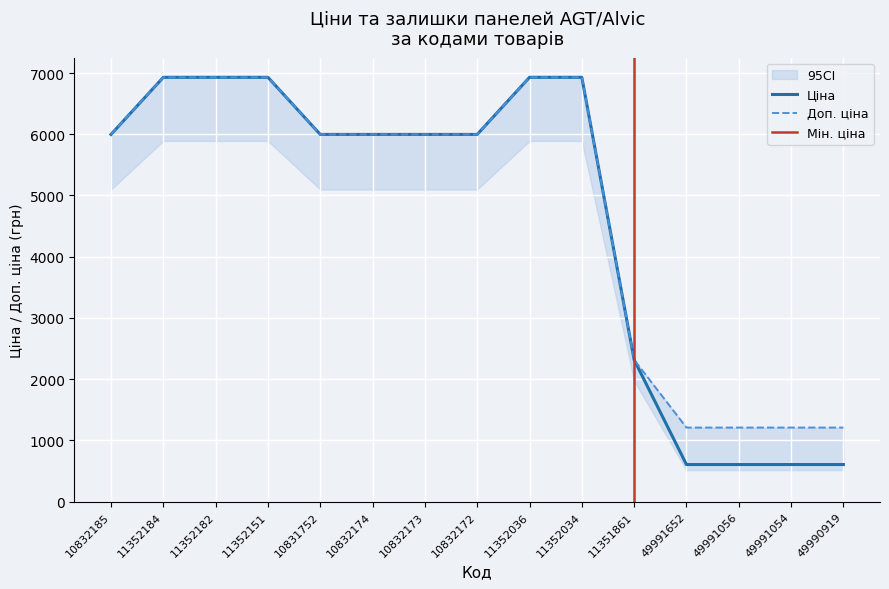

Reading left to right, extract all data points from this chart.

Ціна: 5996.8	6929.6	6929.6	6929.6	5996.8	5996.8	5996.8	5996.8	6929.6	6929.6	2315.9	604.2	604.2	604.2	604.2
Доп. ціна: 5996.8	6929.6	6929.6	6929.6	5996.8	5996.8	5996.8	5996.8	6929.6	6929.6	2316.0	1208.0	1208.0	1208.0	1208.0